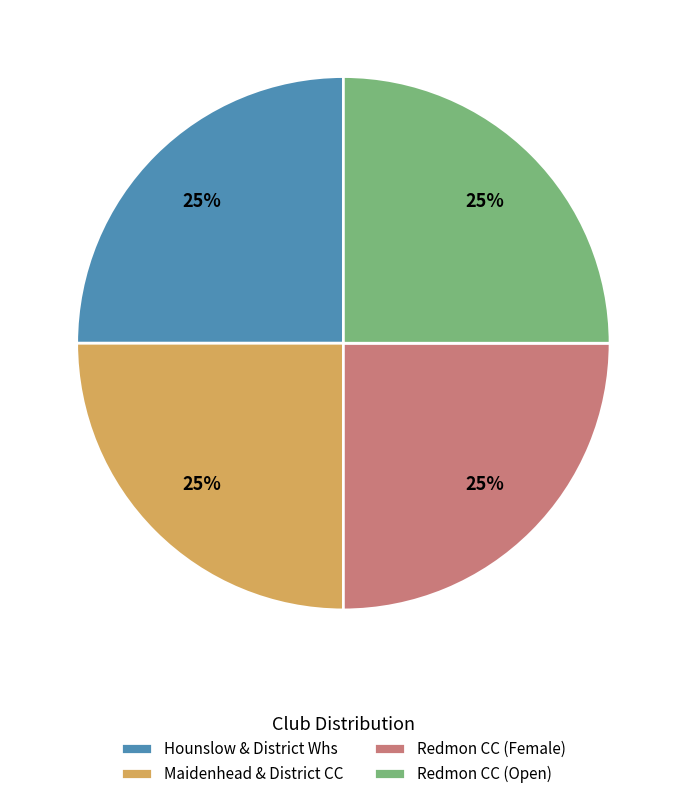

The Maidenhead & District CC slice represents 25% of the pie. True or false?

True